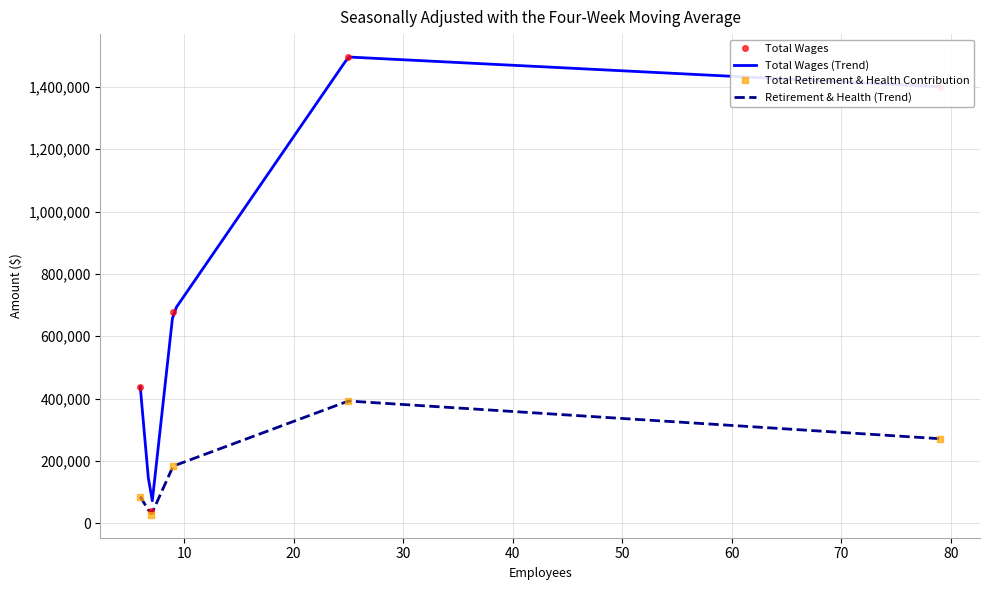

The Total Wages series shows 939289 at 9. True or false?

False